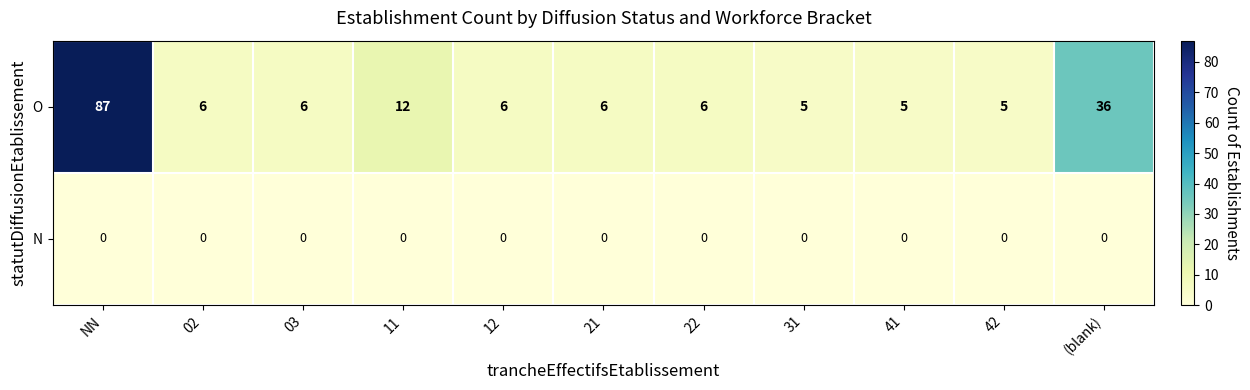

Reading left to right, extract all data points from this chart.

O: 87	6	6	12	6	6	6	5	5	5	36
N: 0	0	0	0	0	0	0	0	0	0	0